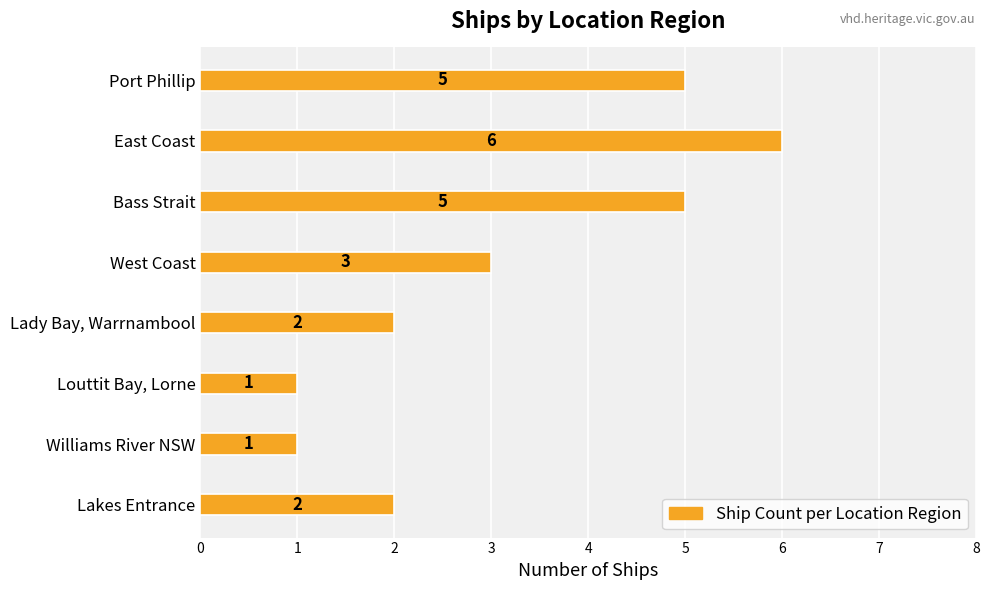

What is the greatest value displayed?

6